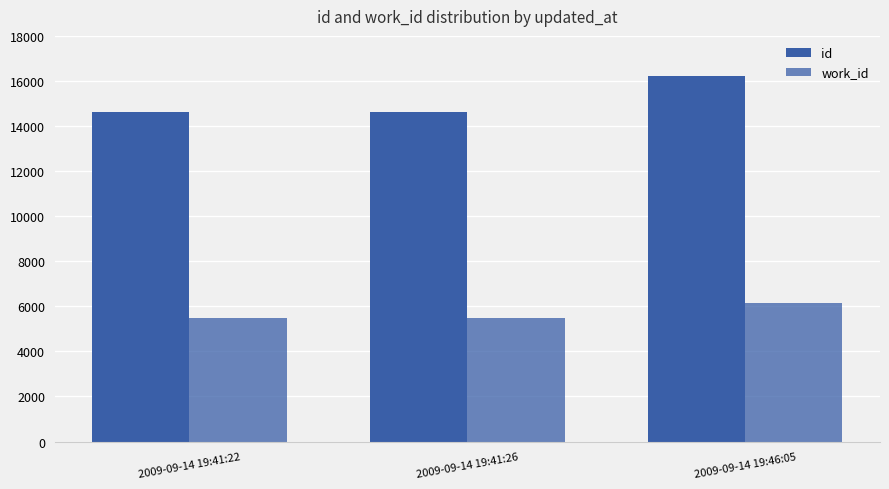

Which category has the lowest value across all series?

2009-09-14 19:41:22